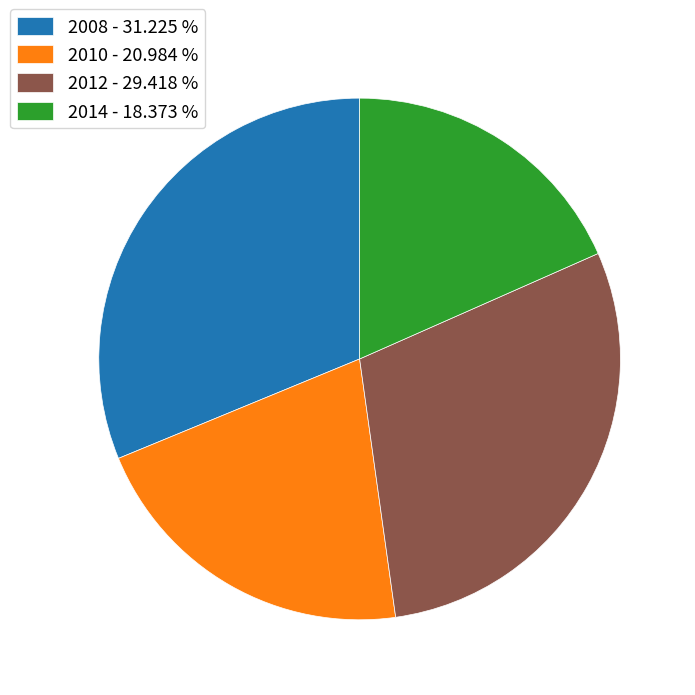

Which slice is the largest?

2008